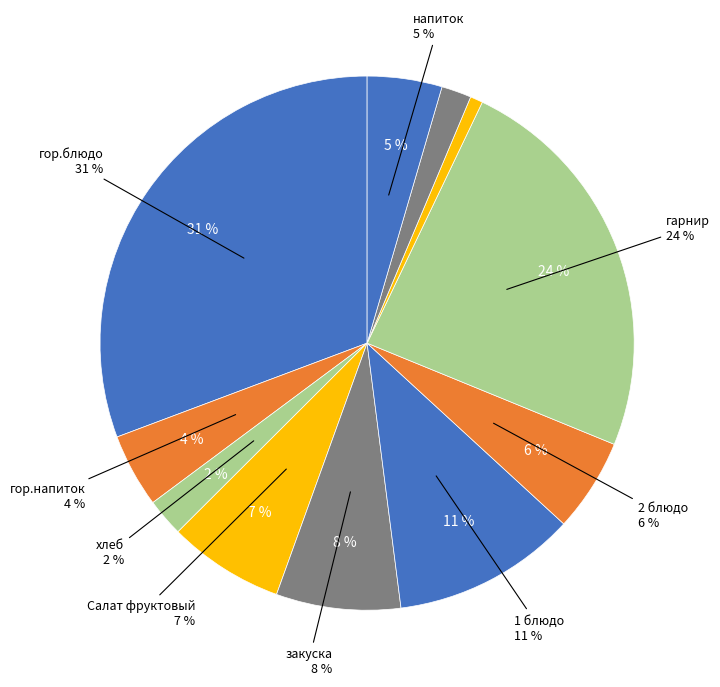

Is хлеб бел. the majority of the pie?

No